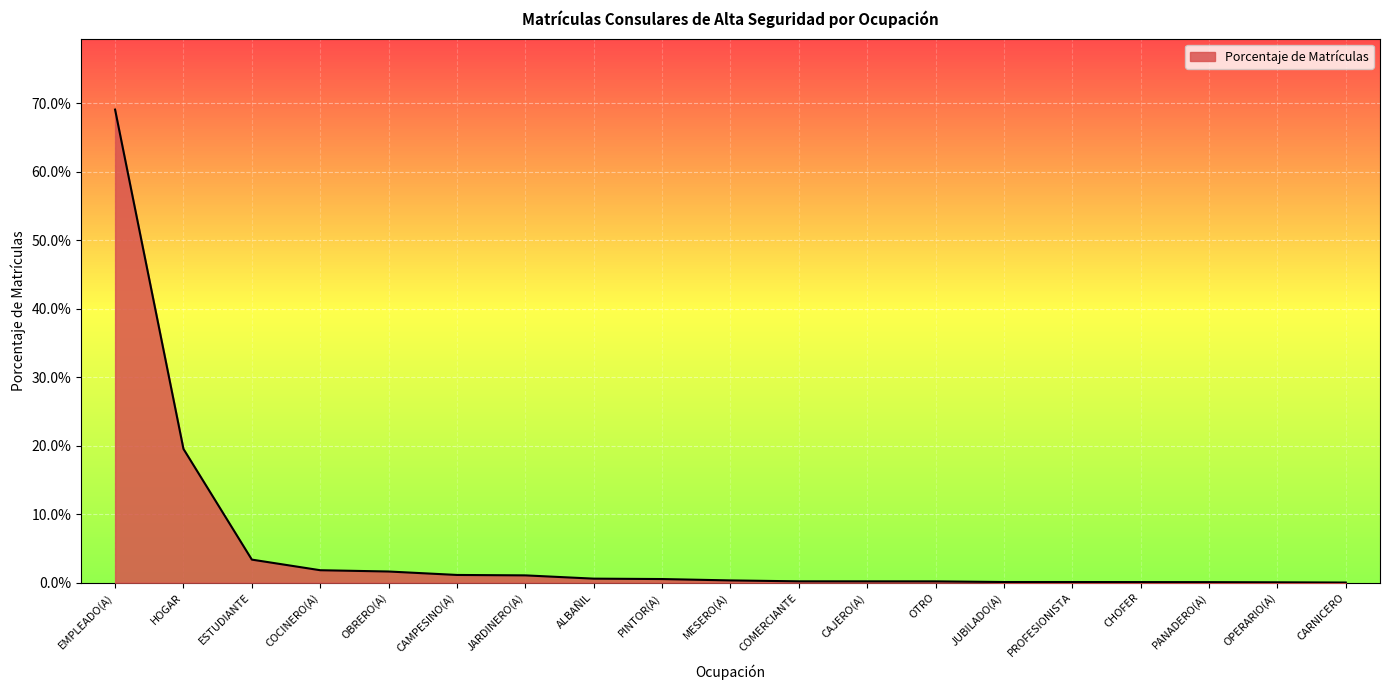

List the labels in order of value, largest first.

EMPLEADO(A), HOGAR, ESTUDIANTE, COCINERO(A), OBRERO(A), CAMPESINO(A), JARDINERO(A), ALBAÑIL, PINTOR(A), MESERO(A), COMERCIANTE, CAJERO(A), OTRO, JUBILADO(A), PROFESIONISTA, CHOFER, PANADERO(A), OPERARIO(A), CARNICERO